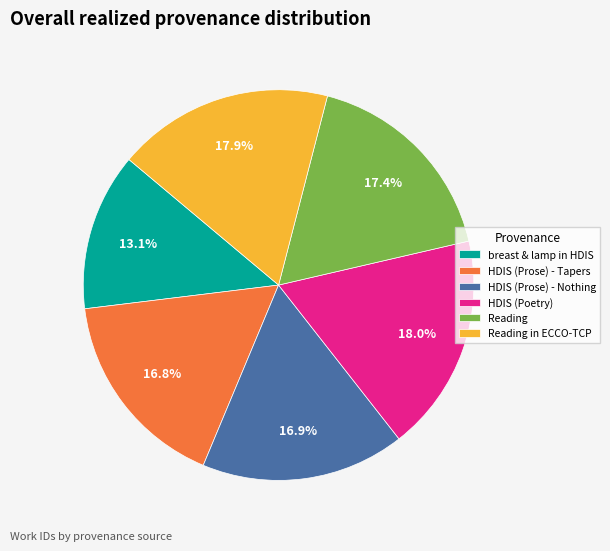

Which category has the smallest portion of the pie?

breast & lamp in HDIS